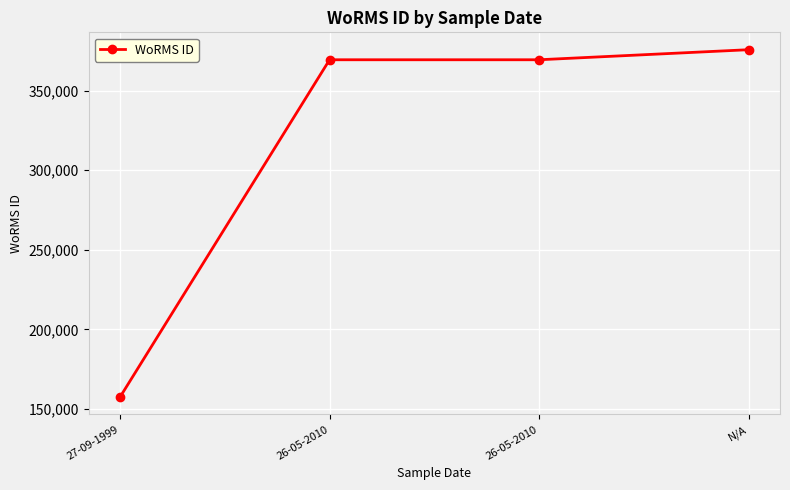

What is the value of the 4th point from the left?

375701